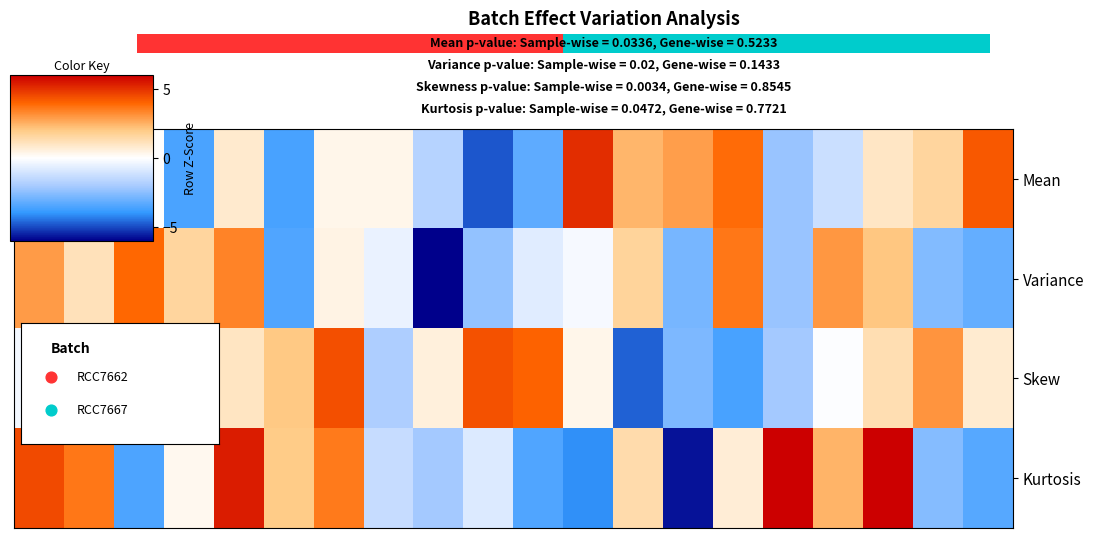

List the series in order of their peak value, lowest first.

Variance, Mean, Skew, Kurtosis